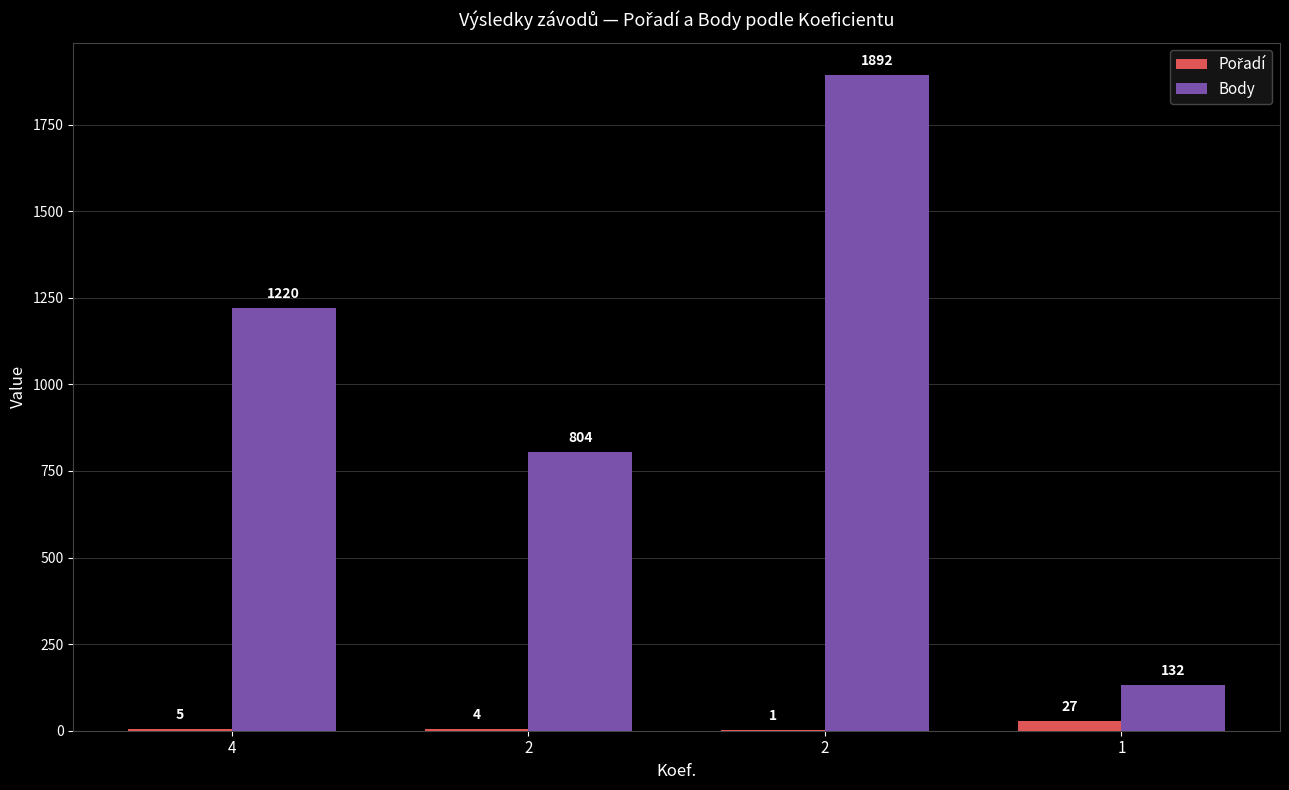

How many data points does each series have?

4